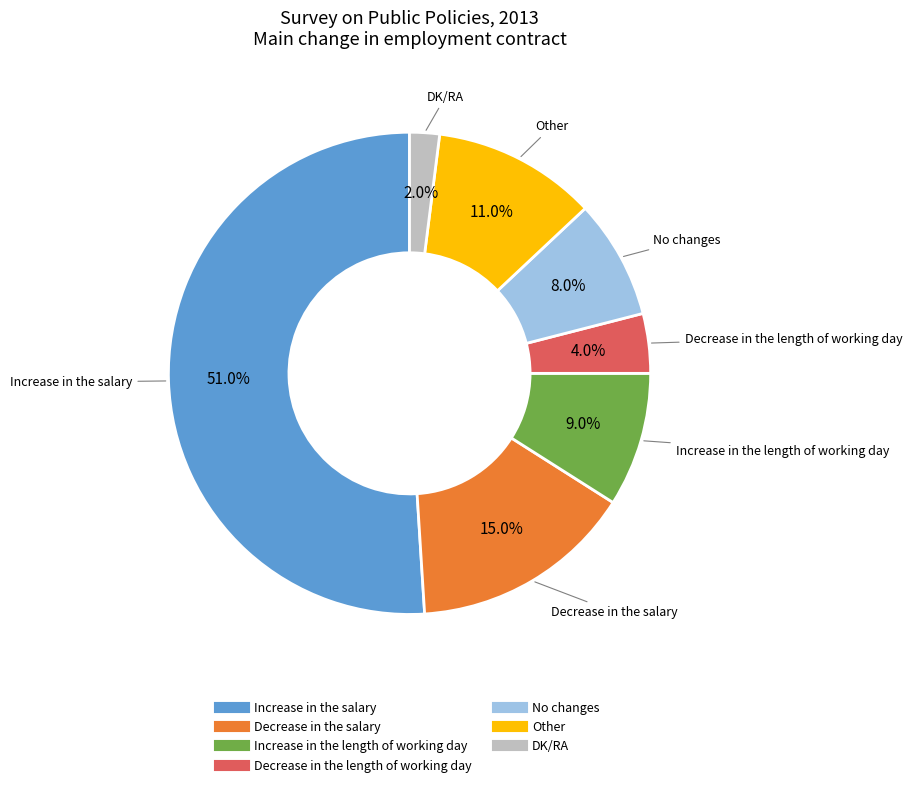

What percentage do Decrease in the salary and No changes together represent?

23.0%